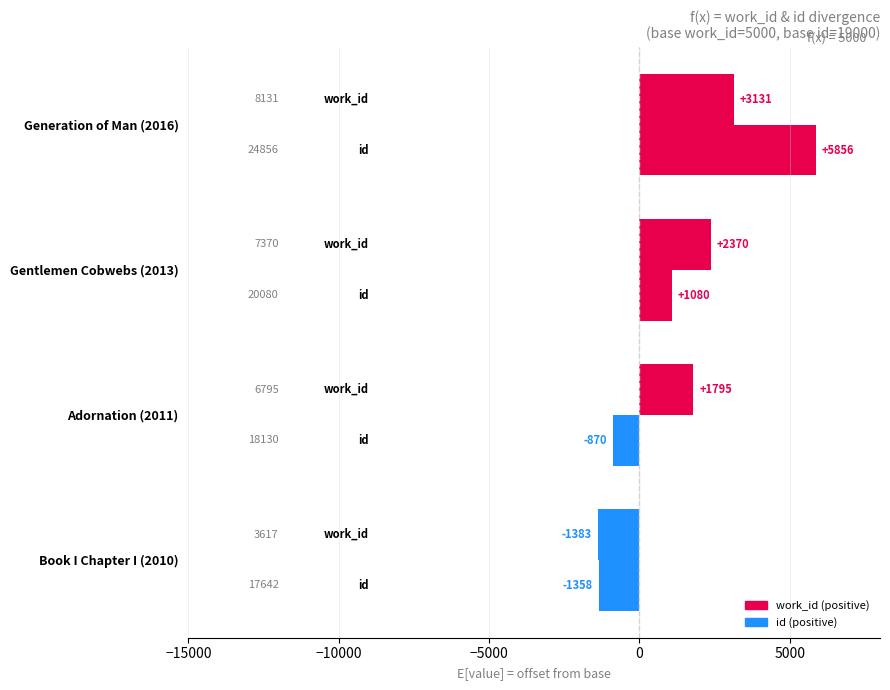

How many categories are shown in the chart?

4